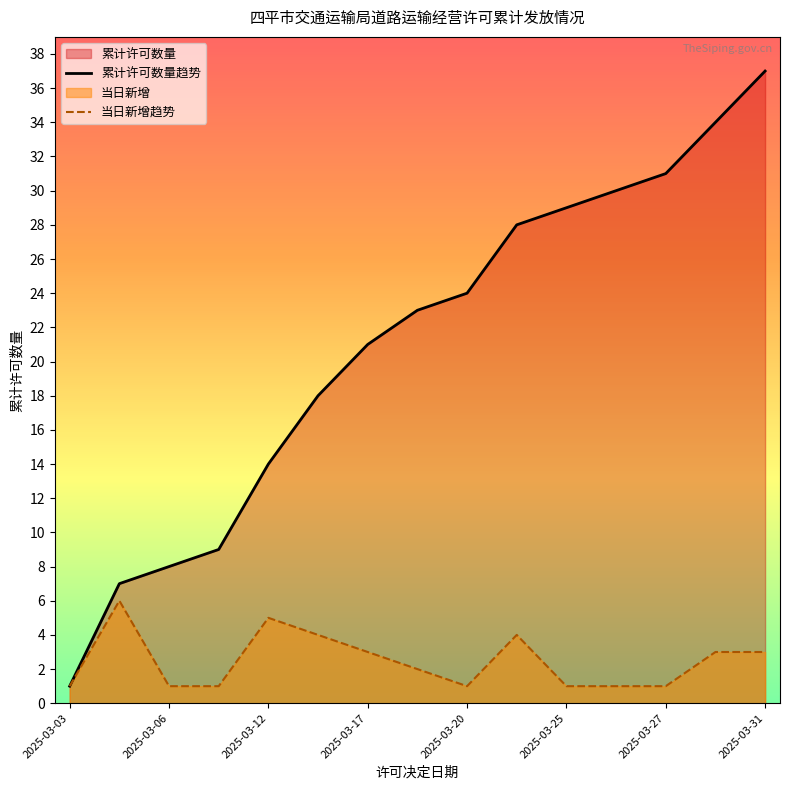

True or false: 累计许可数量趋势 and 当日新增趋势 intersect in this chart.

False